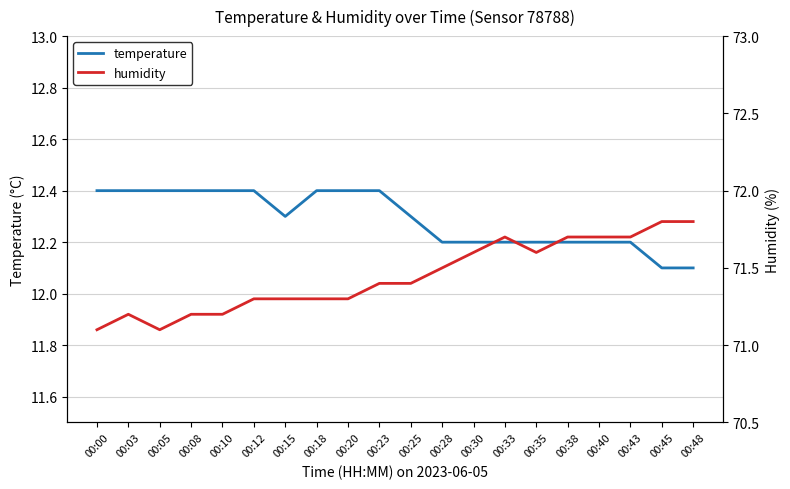

What is the difference between the humidity values at 00:45 and 00:43?

0.1